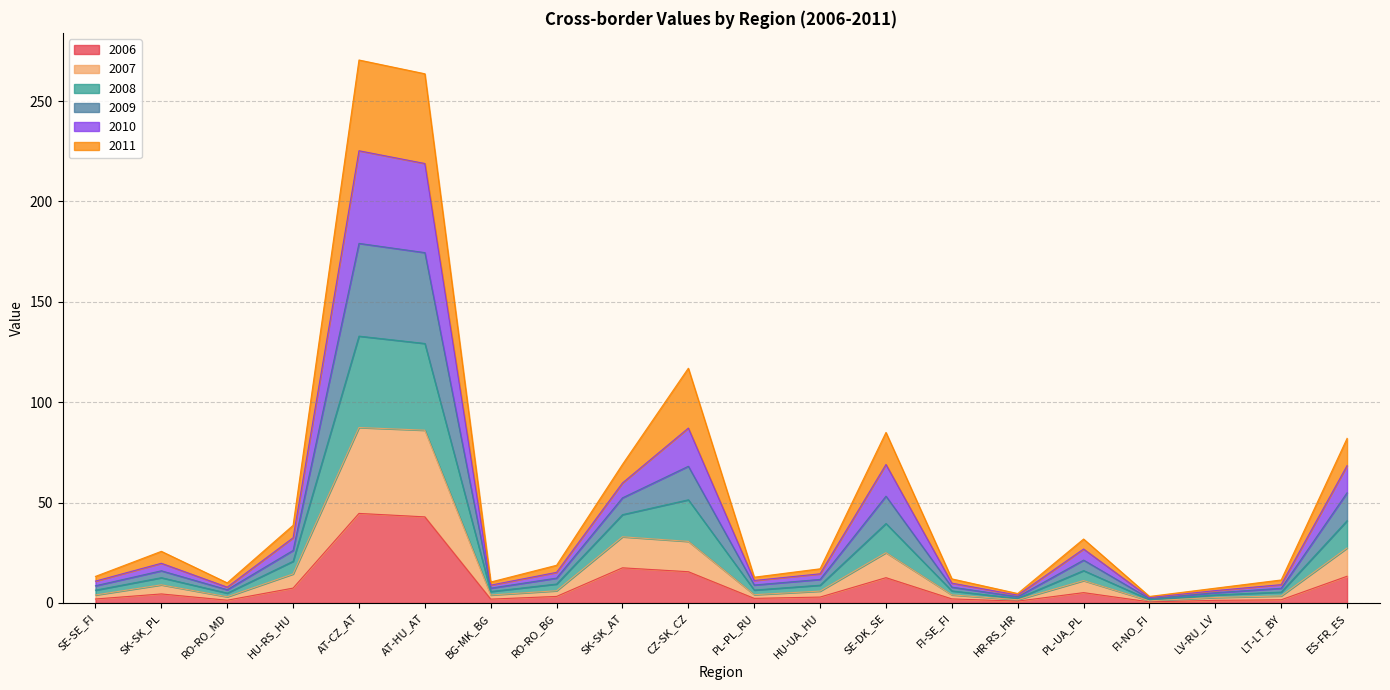

Which label corresponds to the largest value in the chart?

AT-CZ_AT